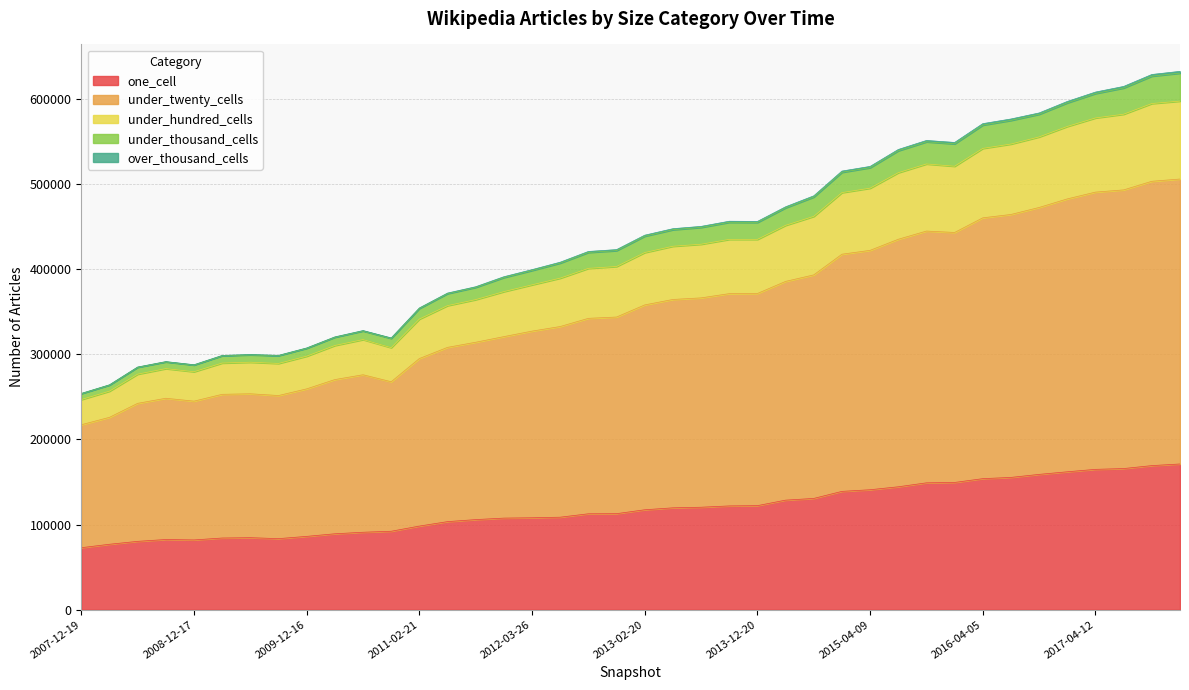

How many series are shown in this chart?

5